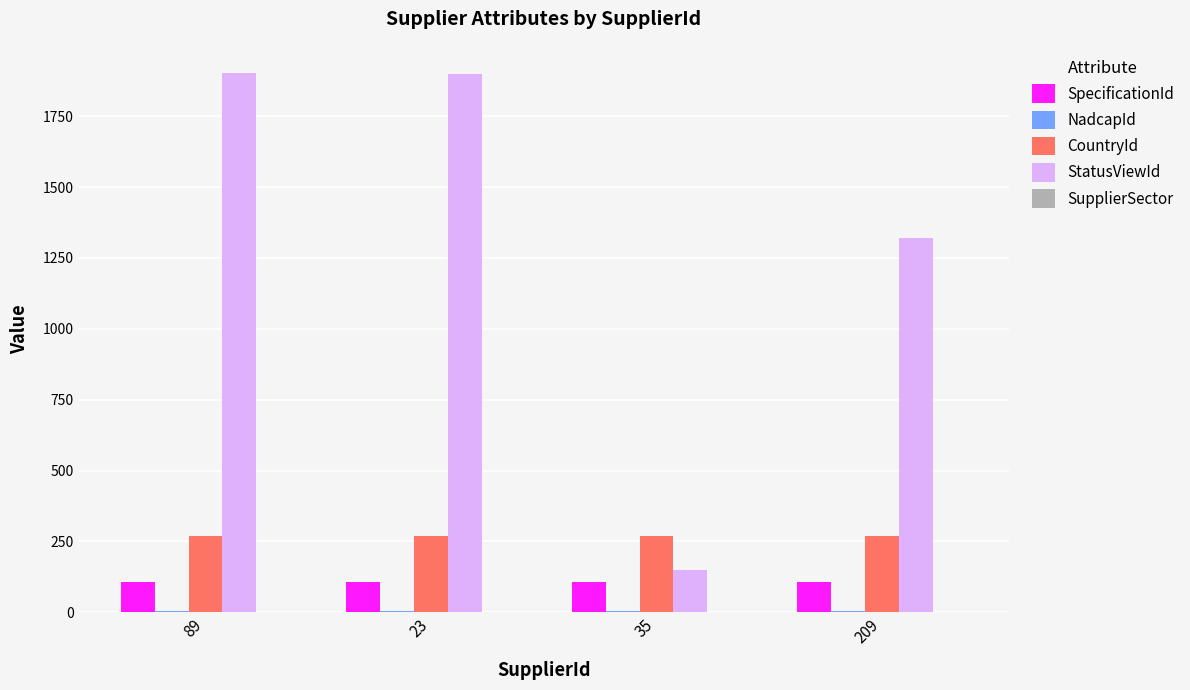

What is the average value of the SpecificationId series?

107